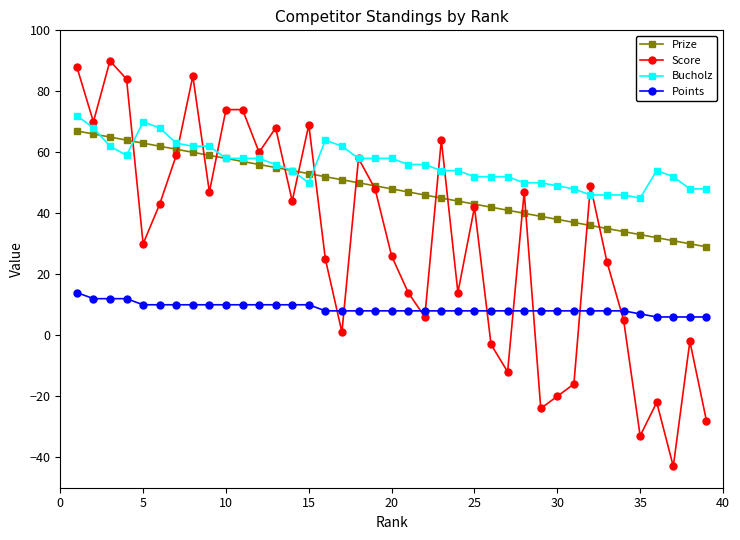

Which series has the largest total across all categories?

Bucholz